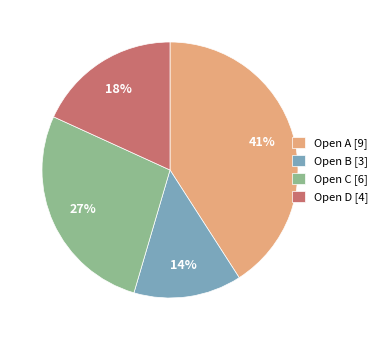

Is there any slice that represents more than half of the pie?

No